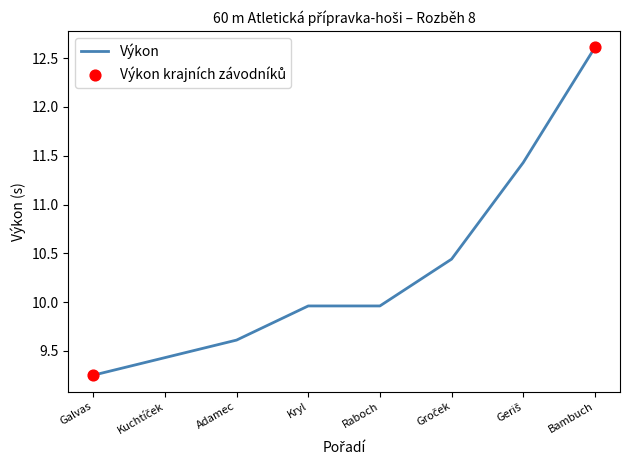

What is the change in value from Galvas to Adamec?

+0.4